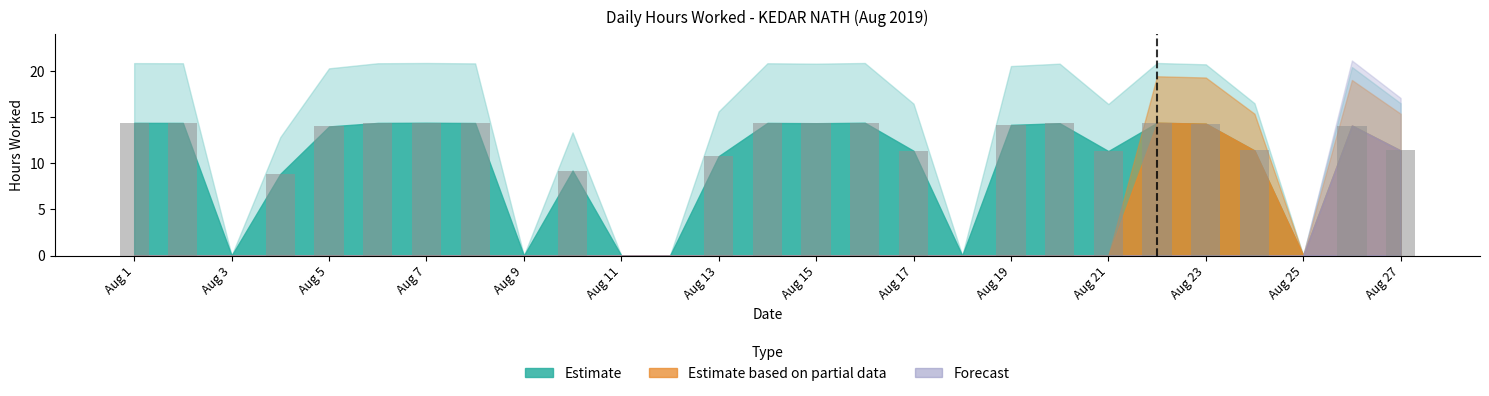

What is the sum of all values?

274.7